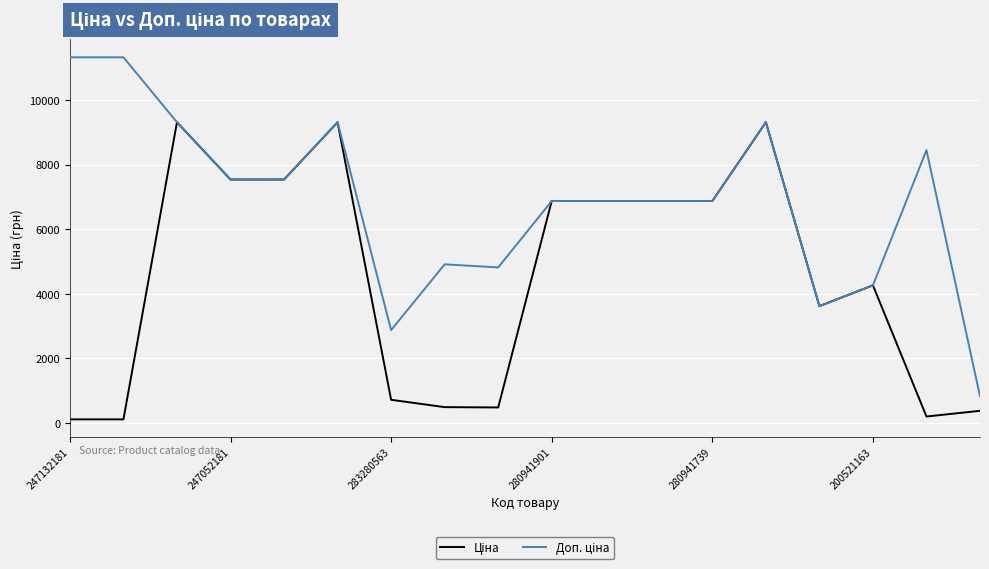

True or false: Доп. ціна and Ціна intersect in this chart.

False